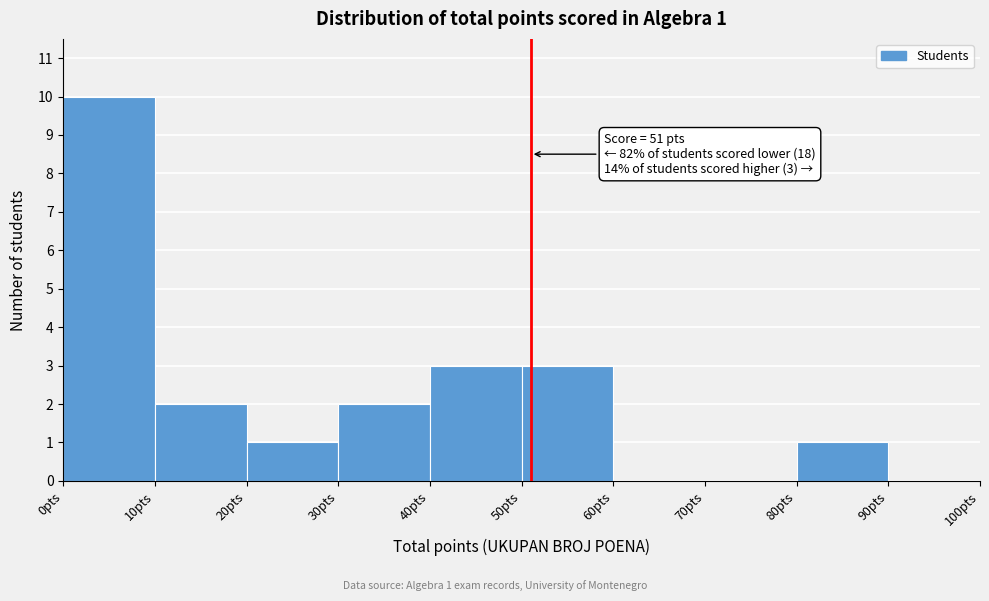

Over which range of the x-axis is the bar tallest?

0 to 10